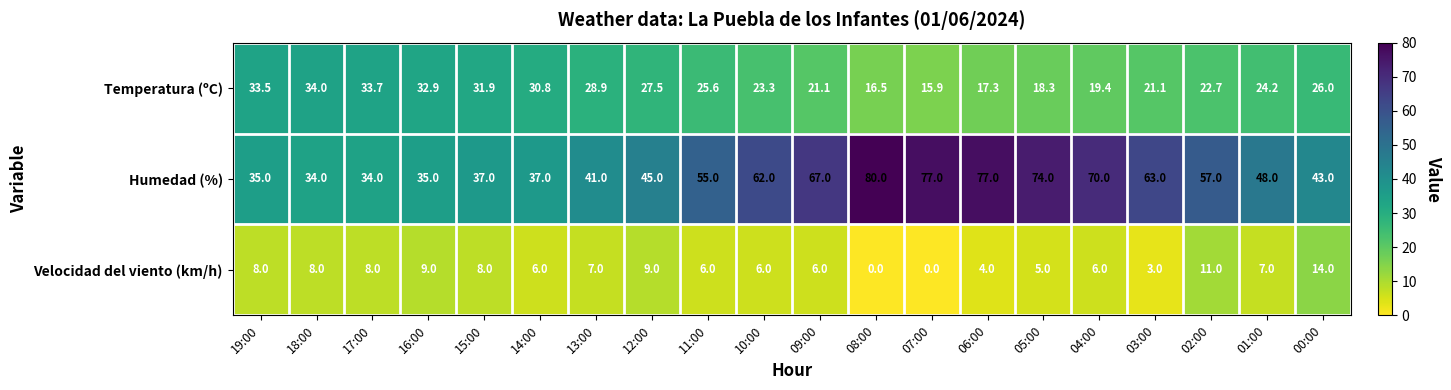

Is it true that Temperatura (ºC) equals 21.1 at 03:00?

True